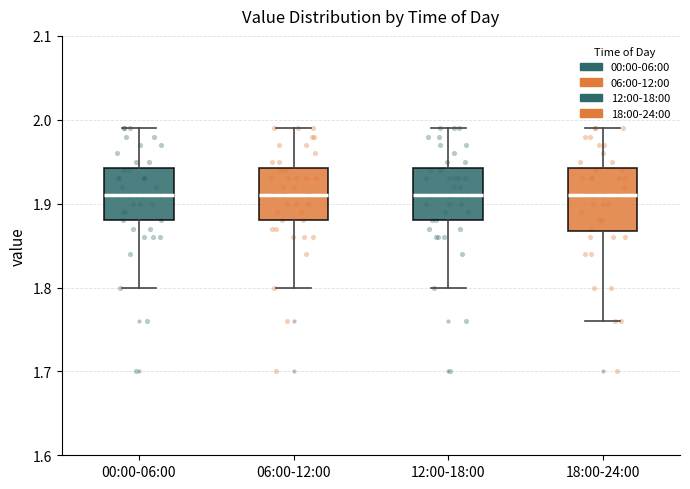

Where is the lower edge of the box for 18:00-24:00 on the y-axis? The values are not printed on the chart, so give them approximately, as read against the axis.

1.87